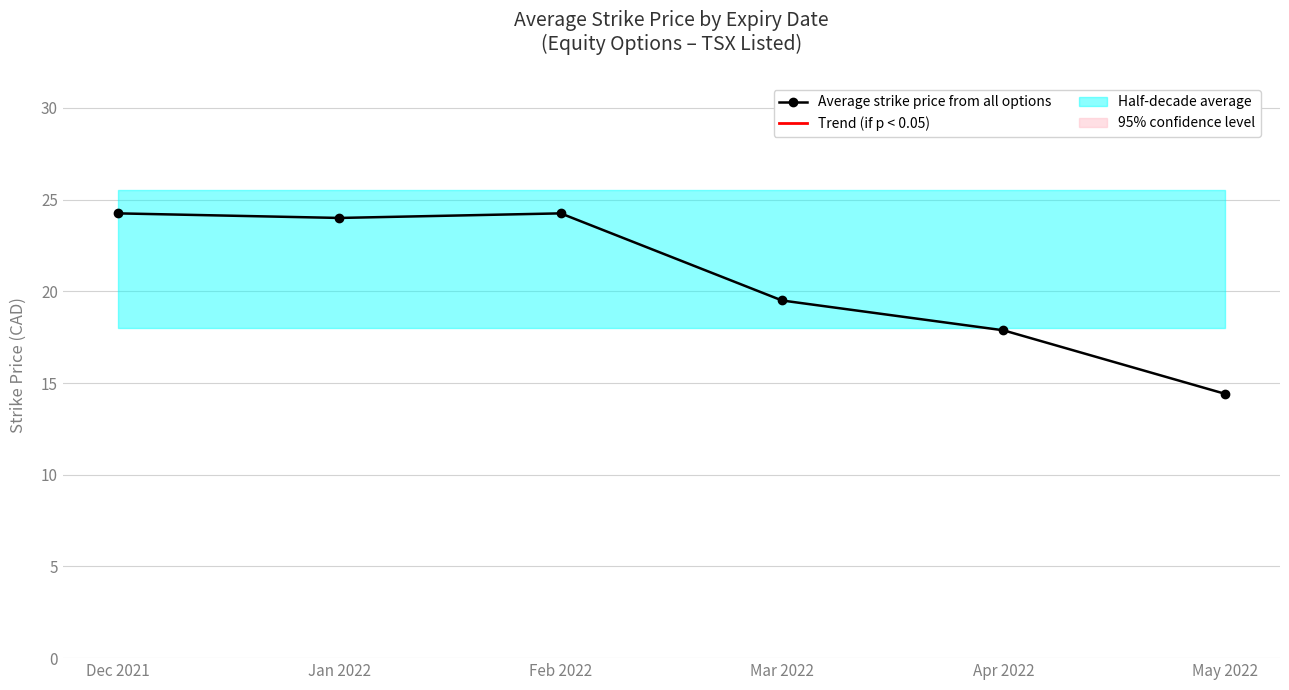

What is the average value?

20.7